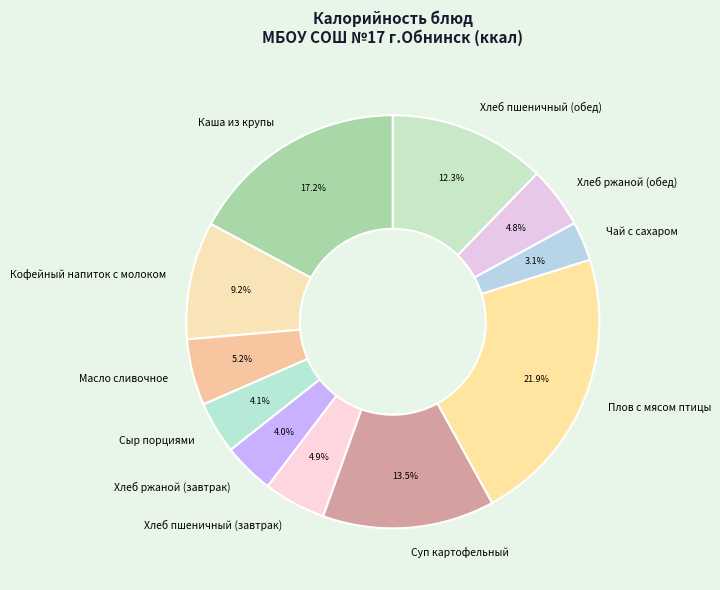

To the nearest percent, what is the average slice percentage?

9%